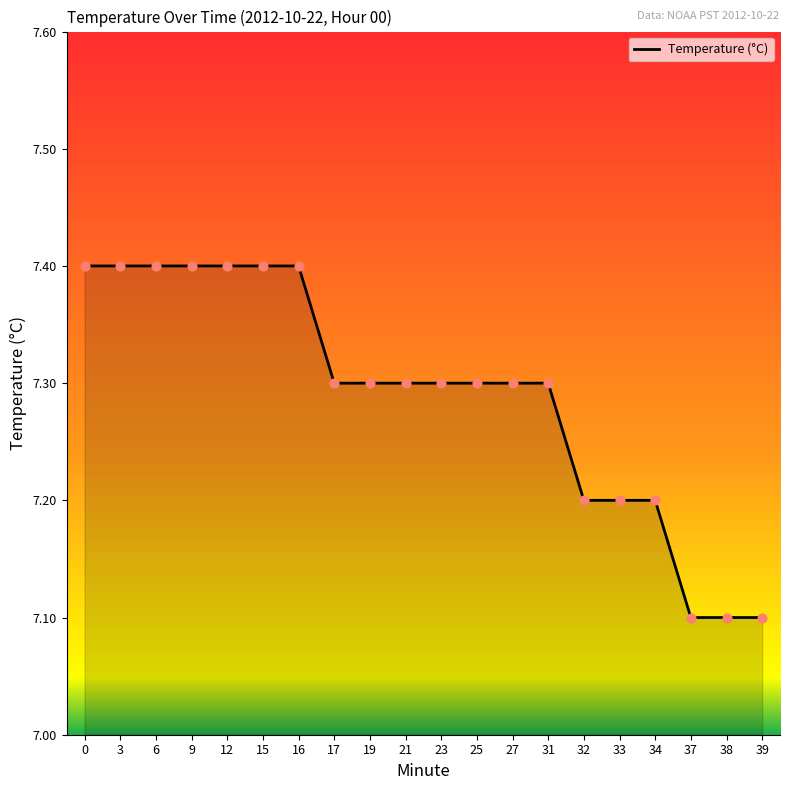

What is the change in value from 17 to 39?

-0.2